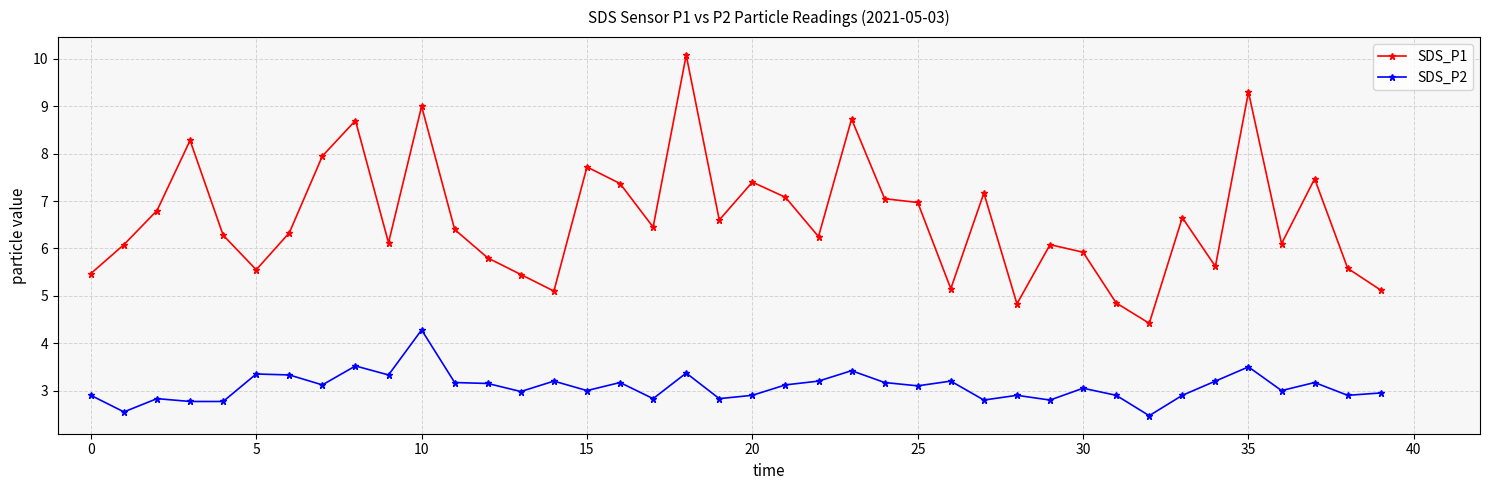

True or false: SDS_P1 has more than 0 points higher than both neighbors.

True